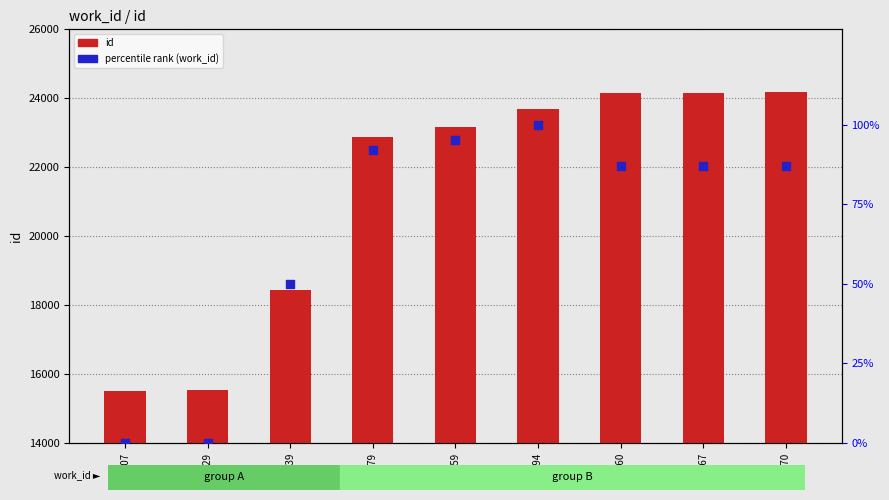

Is the value of percentile rank (work_id) at 15529 greater than the value of id at 23159?

No